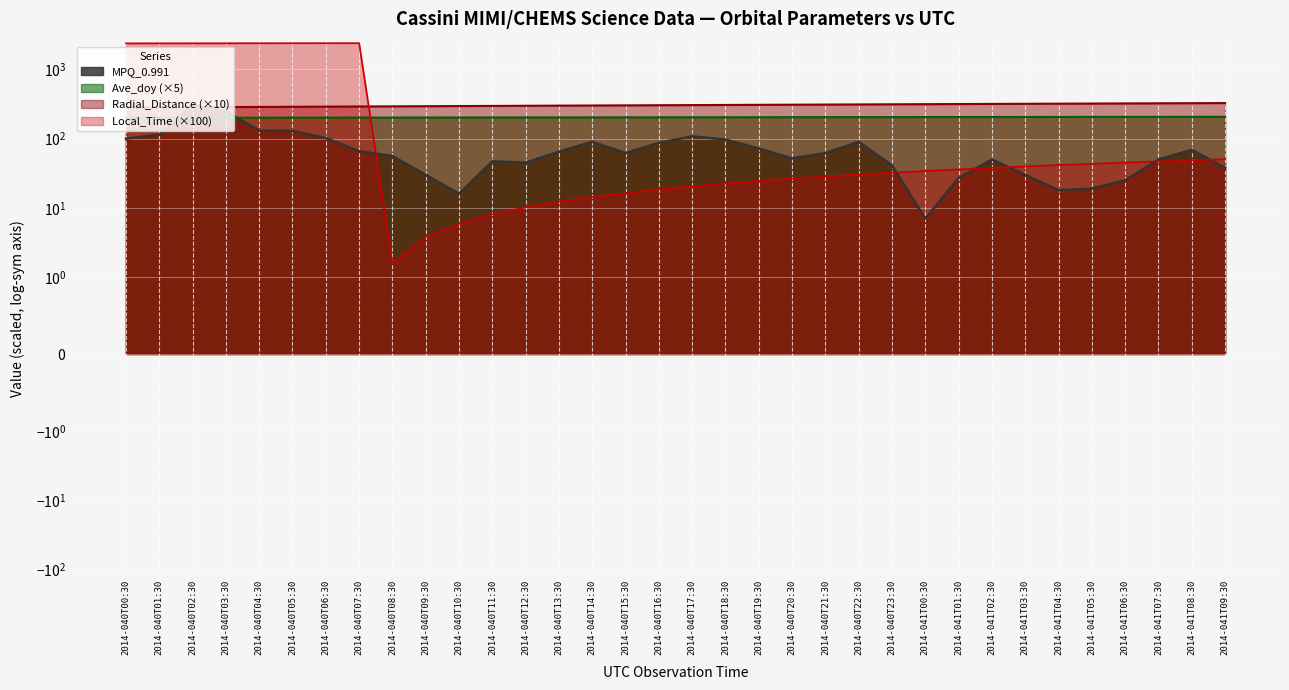

How many times do MPQ_0.991 and Ave_doy cross each other?

2